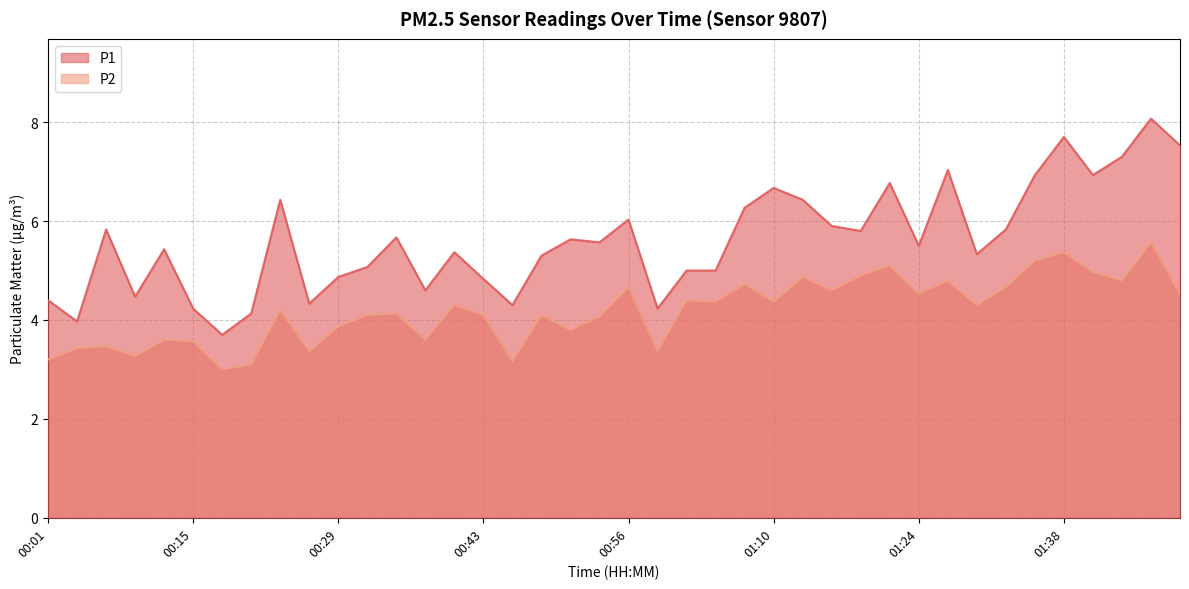

How many lines are shown in the chart?

2